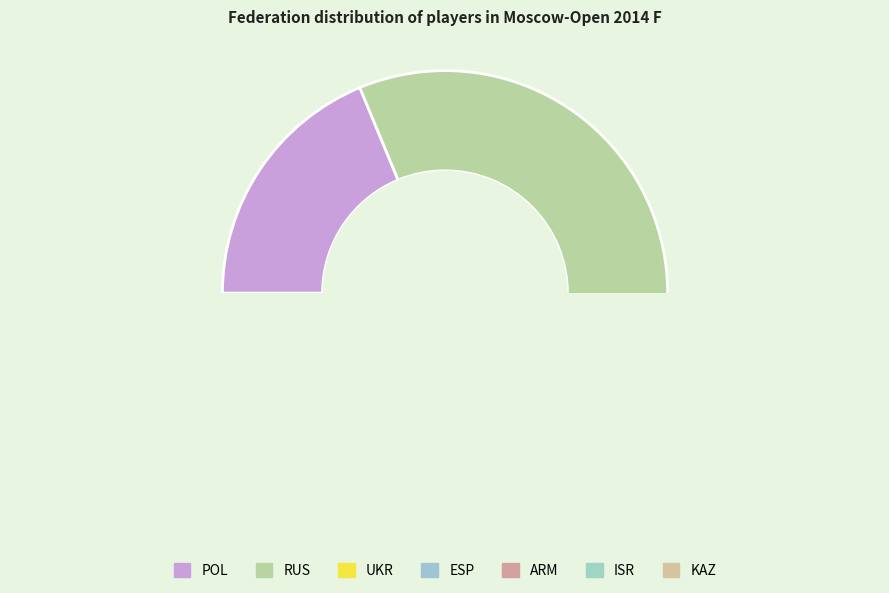

Combined, what portion of the pie is ESP and ARM?

12.5%